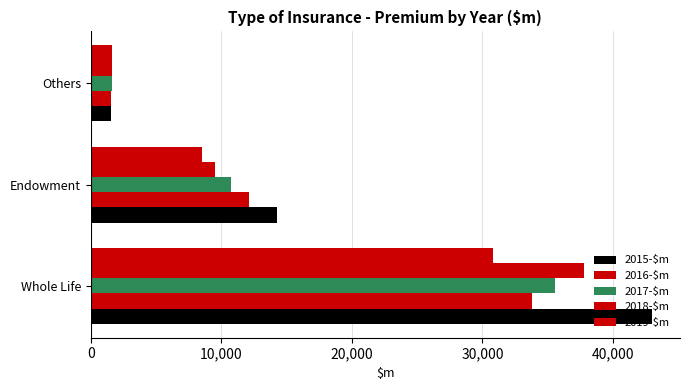

Rank the series by their maximum value, from lowest to highest.

2019-$m, 2016-$m, 2017-$m, 2018-$m, 2015-$m